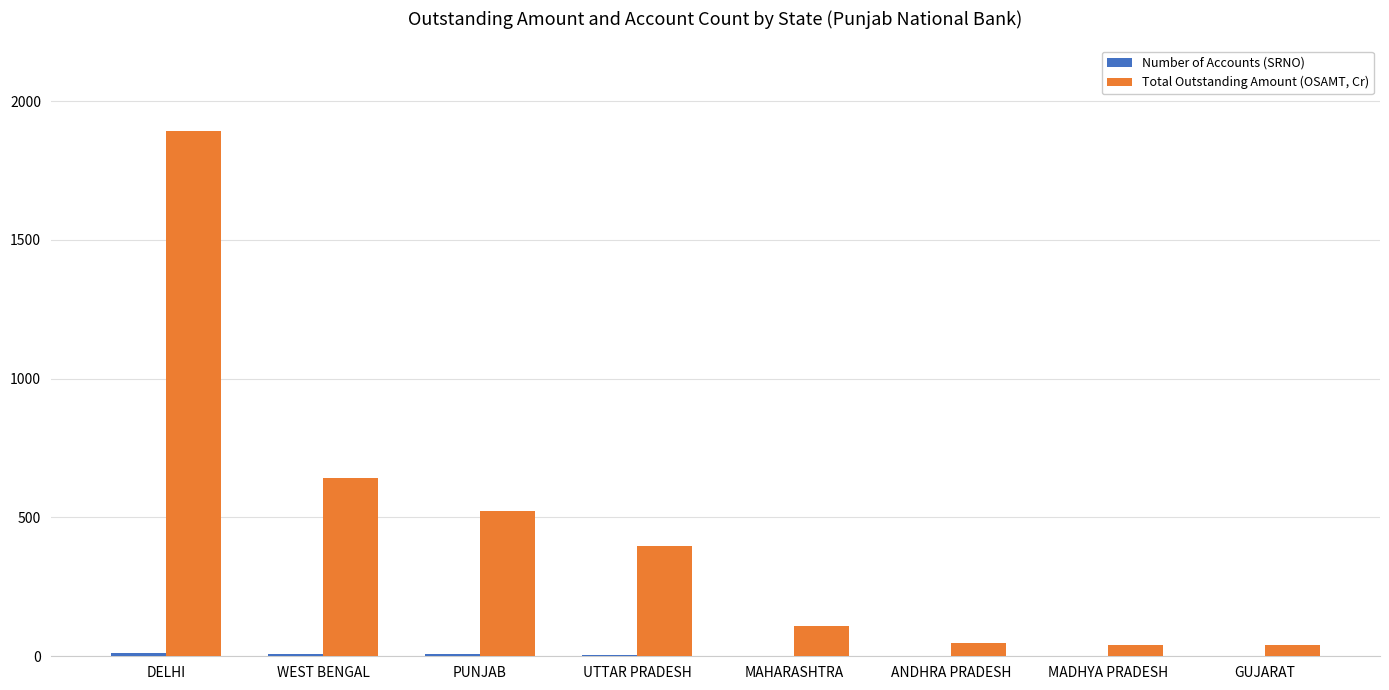

Between PUNJAB and MADHYA PRADESH, which series saw the biggest shift?

Total Outstanding Amount (OSAMT, Cr)